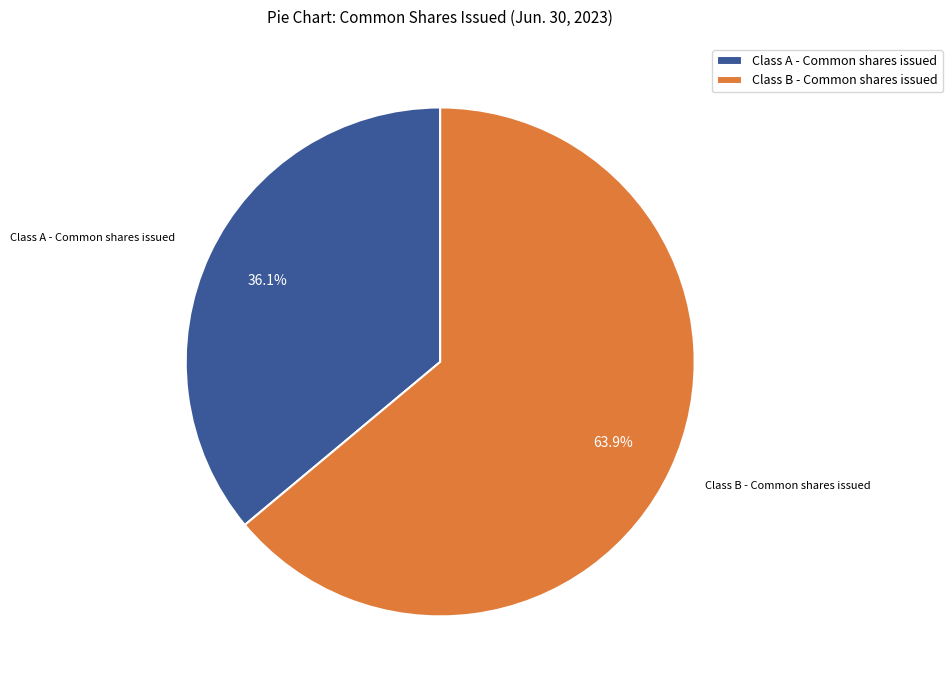

What is the smallest slice in the pie chart?

Class A - Common shares issued